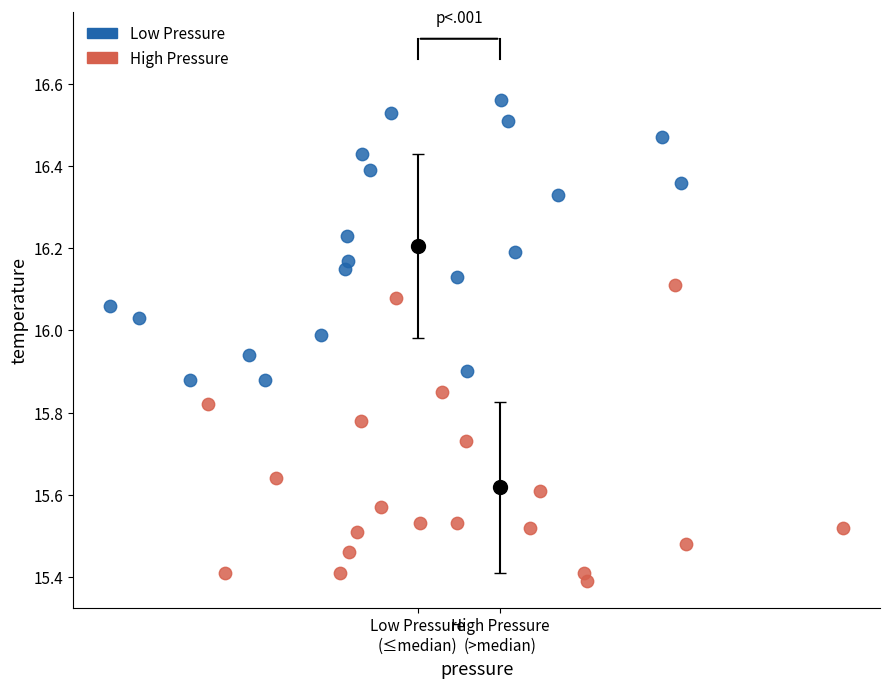

Which series contains the lowest Y value?

High Pressure